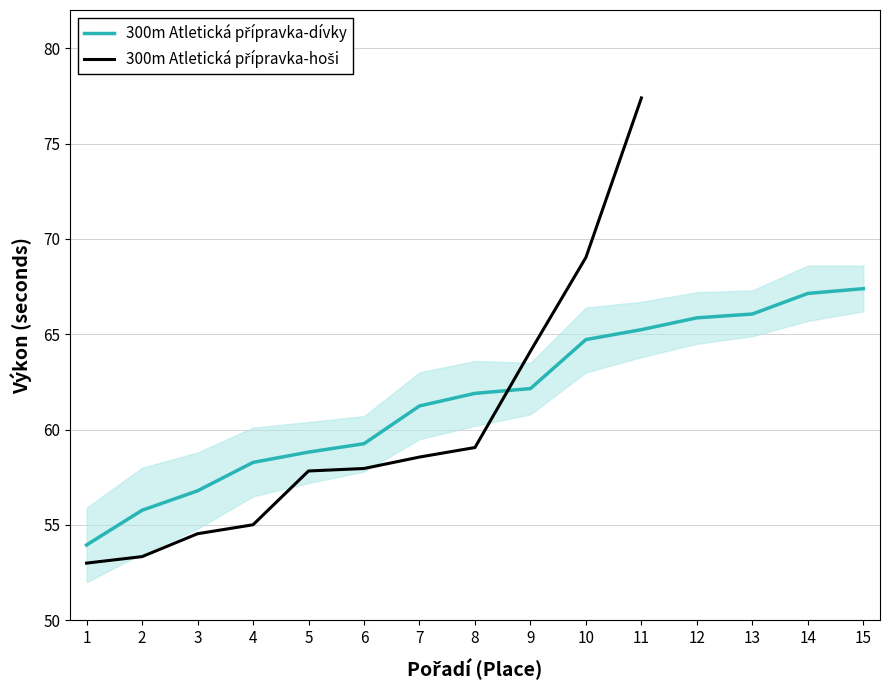

At which category does the chart reach its peak across all series?

15